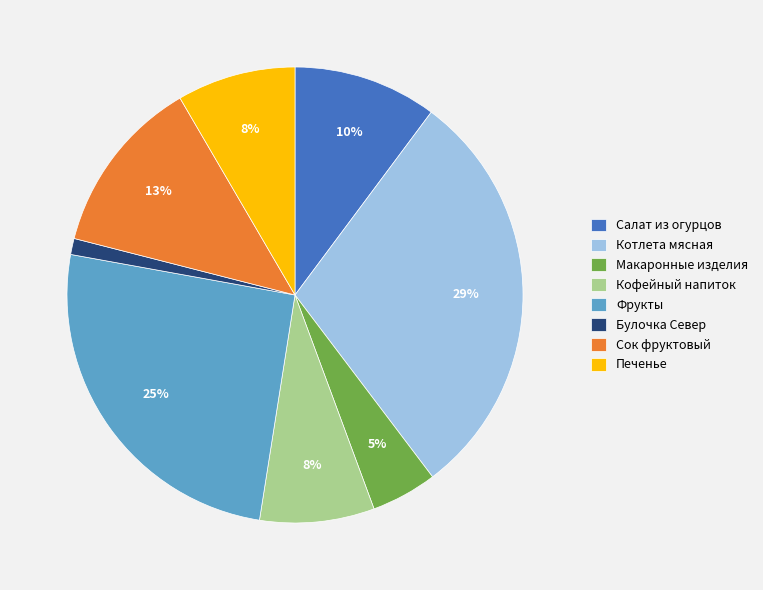

To the nearest percent, what is the difference between the largest and smallest slice percentages?

28%